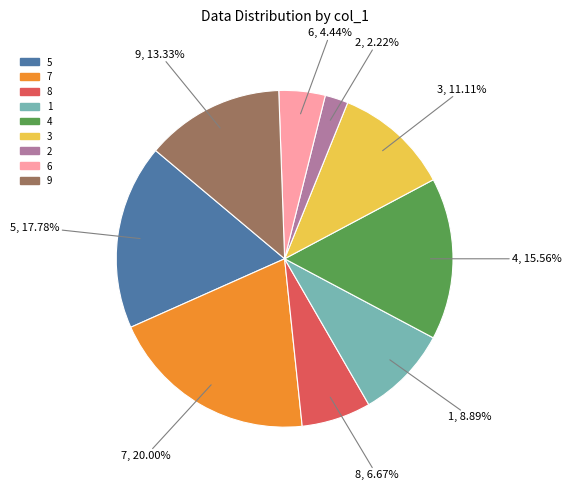

To the nearest percent, what is the difference between the 3 and 4 slice percentages?

4%